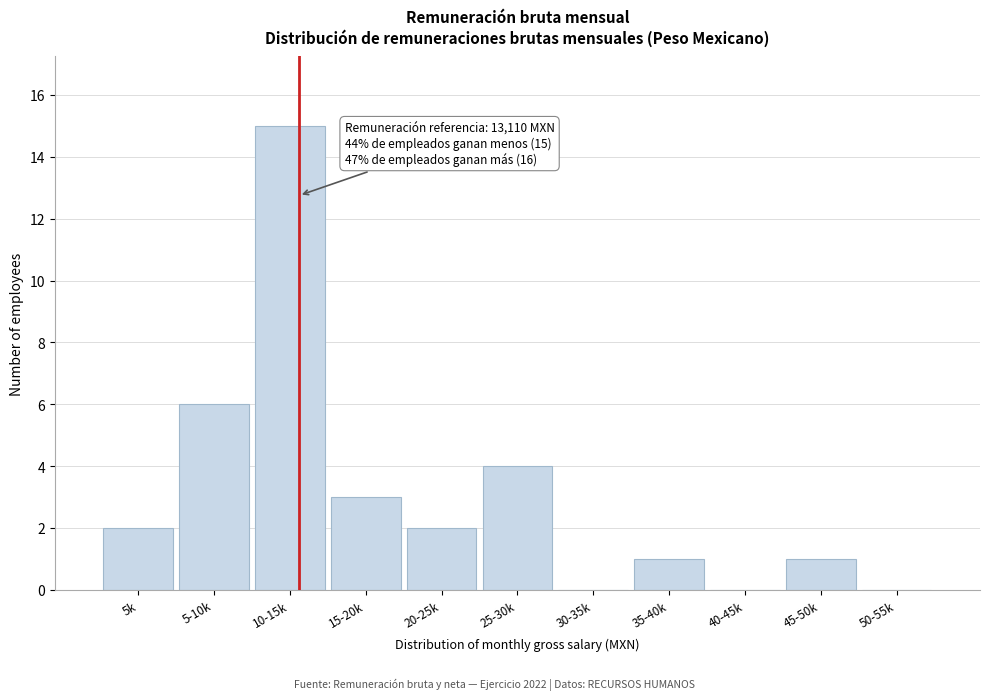

Reading right to left, what are all the values shown in this chart?

50-55k=0	45-50k=1	40-45k=0	35-40k=1	30-35k=0	25-30k=4	20-25k=2	15-20k=3	10-15k=15	5-10k=6	5k=2